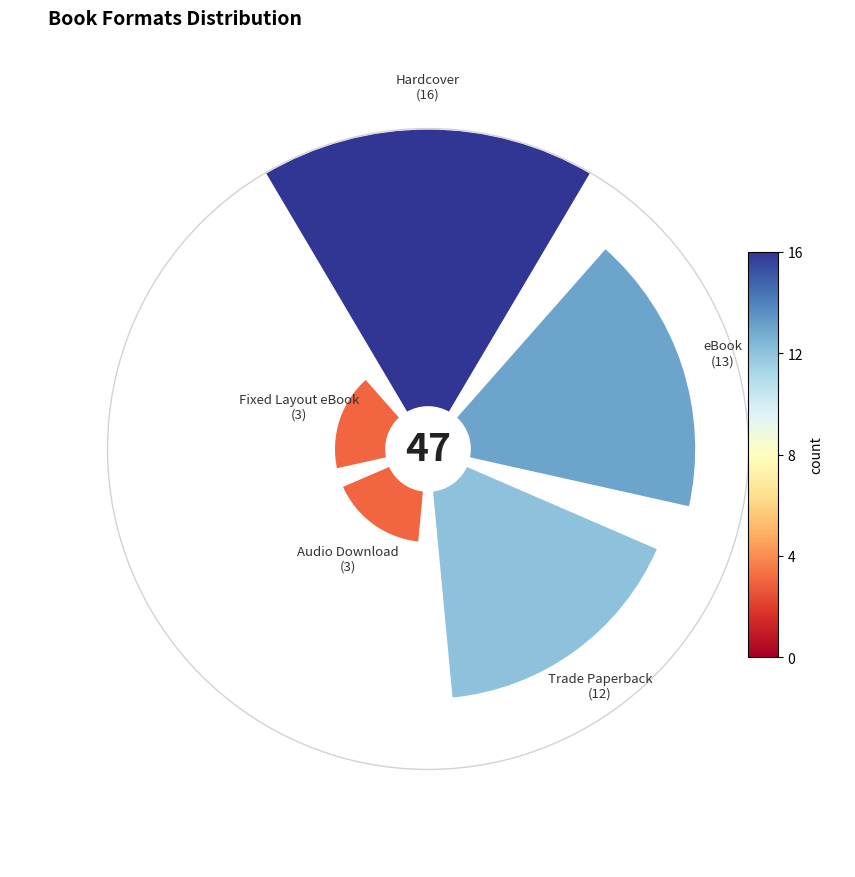

How many segments does this pie chart have?

5